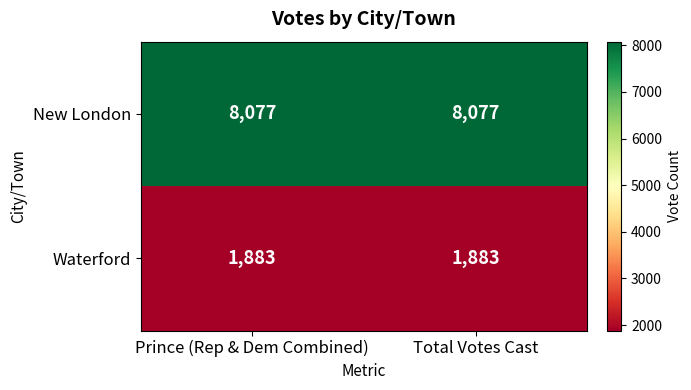

Read the Waterford value at Prince (Rep & Dem Combined).

1883